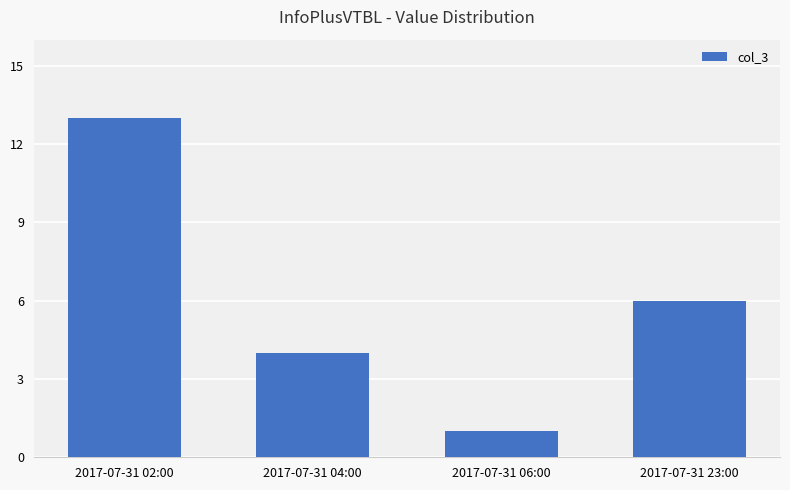

Reading left to right, what are all the values shown in this chart?

13	4	1	6